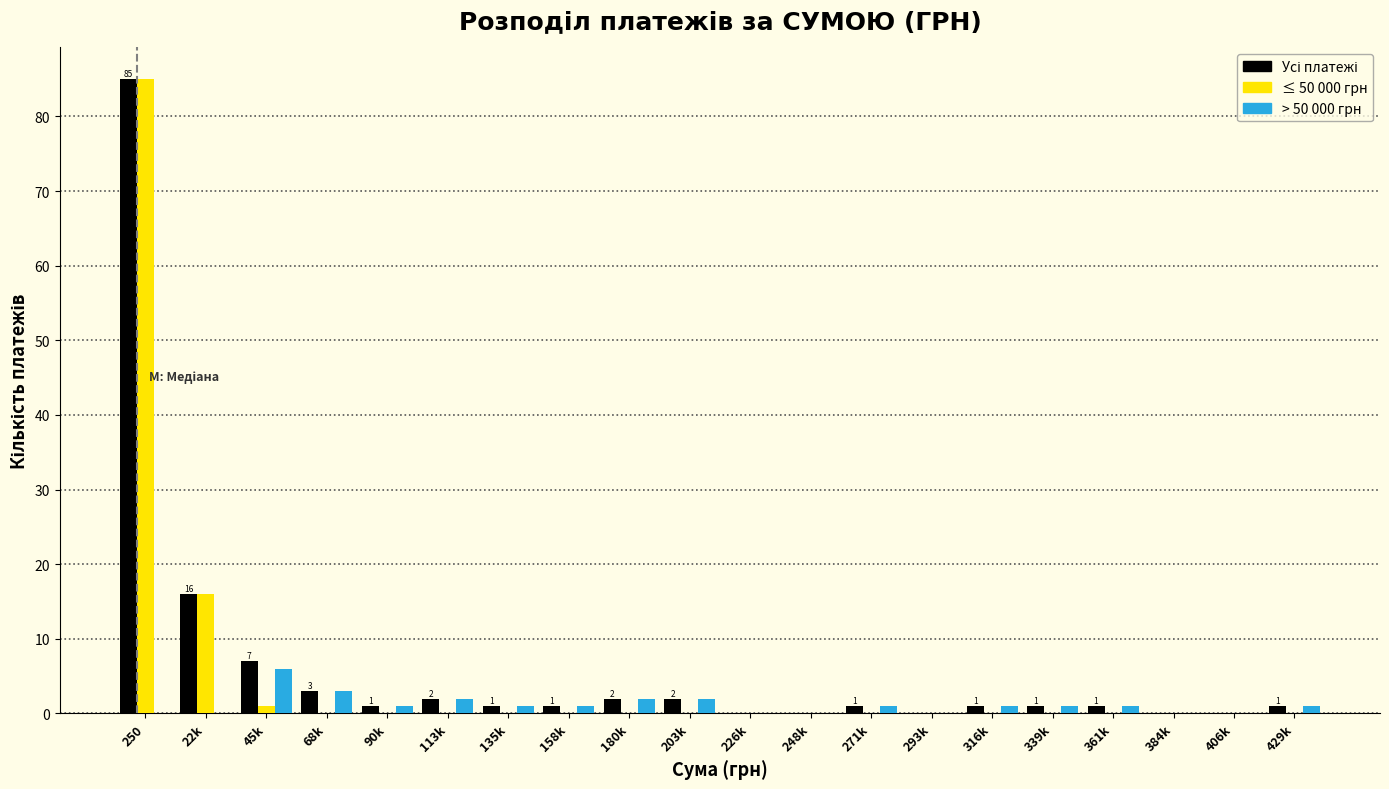

The value of ≤ 50 000 грн at 203k is -54. True or false?

False